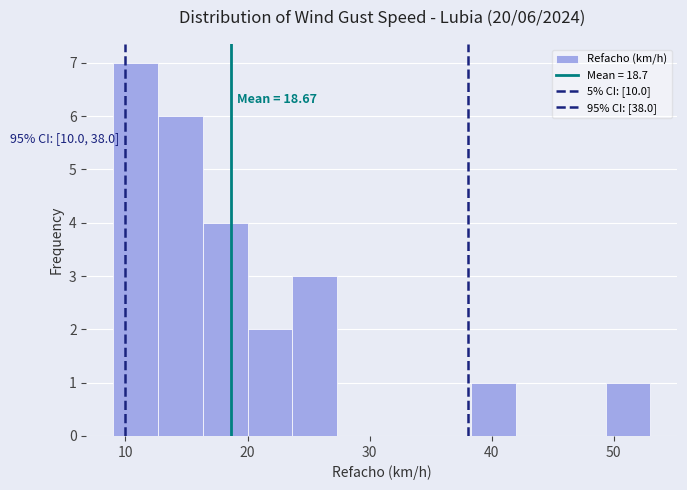

Read against the x-axis, roughly where is the centre of the tallest bar?

11